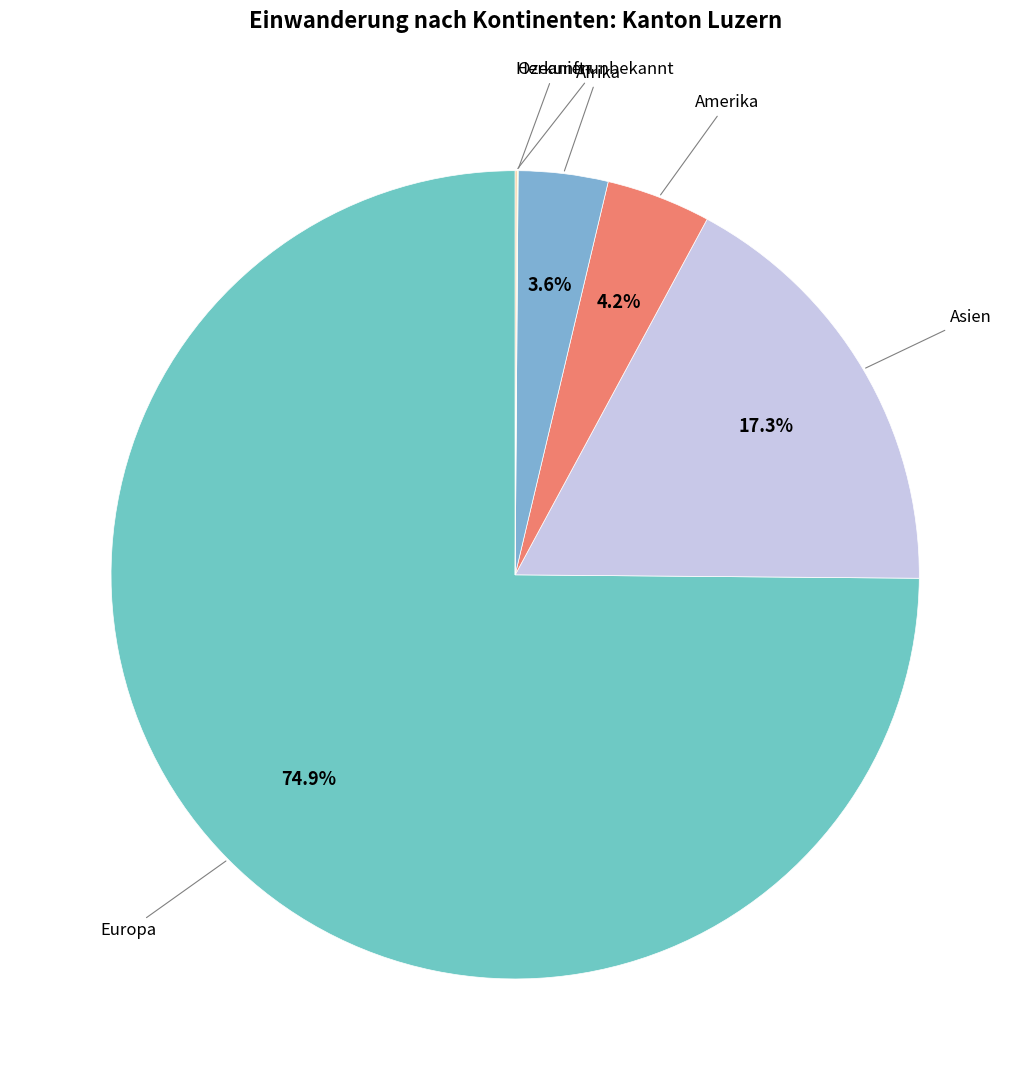

Is there any slice that represents more than half of the pie?

Yes